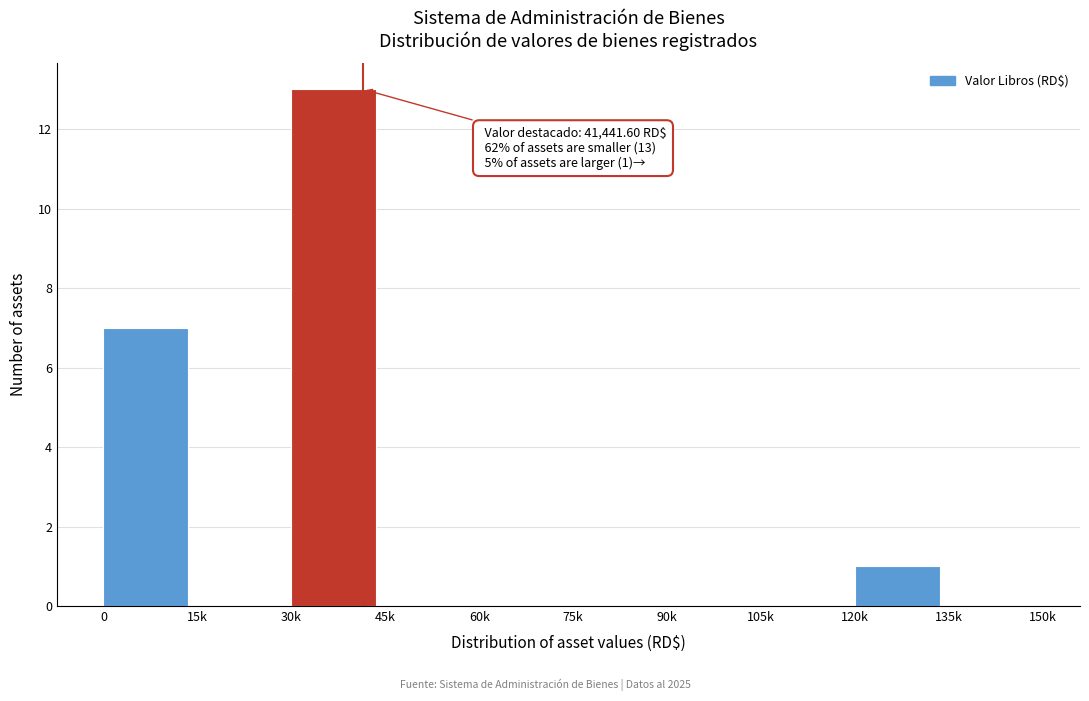

Reading left to right, what are all the values shown in this chart?

0=7	15k=0	30k=13	45k=0	60k=0	75k=0	90k=0	105k=0	120k=1	135k=0